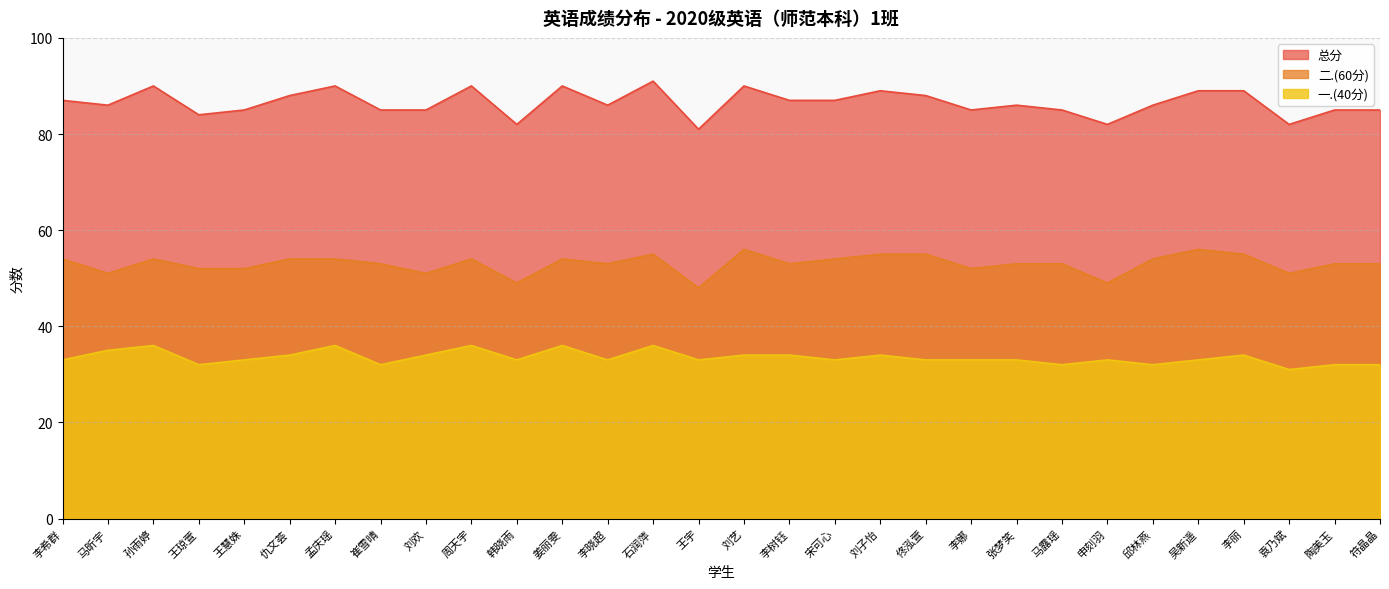

The value of 一.(40分) at 袁乃斌 is 49. True or false?

False